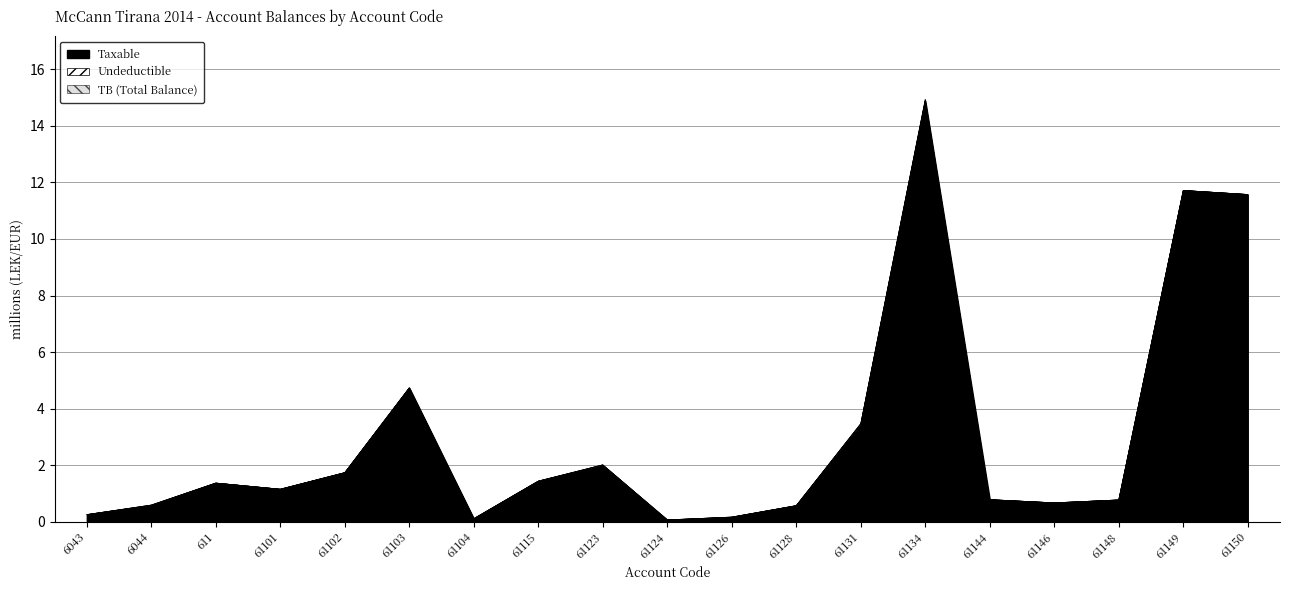

Does the chart have visible grid lines?

Yes